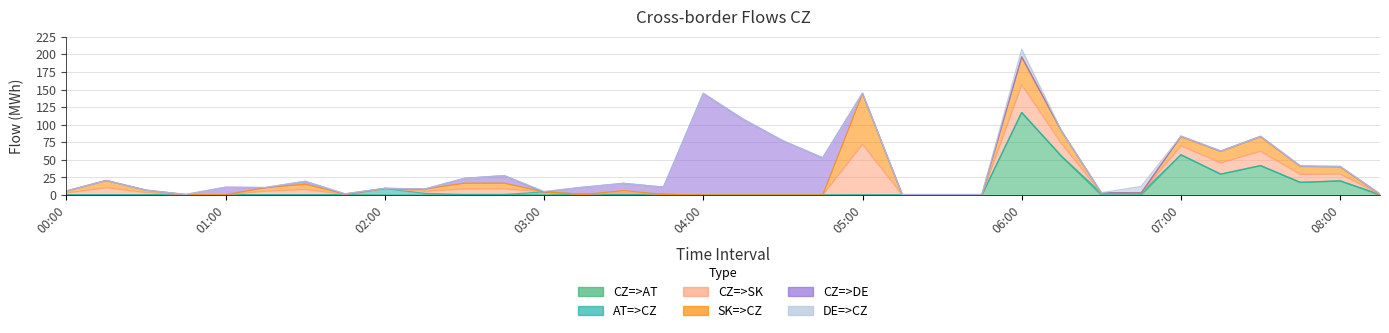

Which has a higher value, 02:15 or 03:30?

03:30